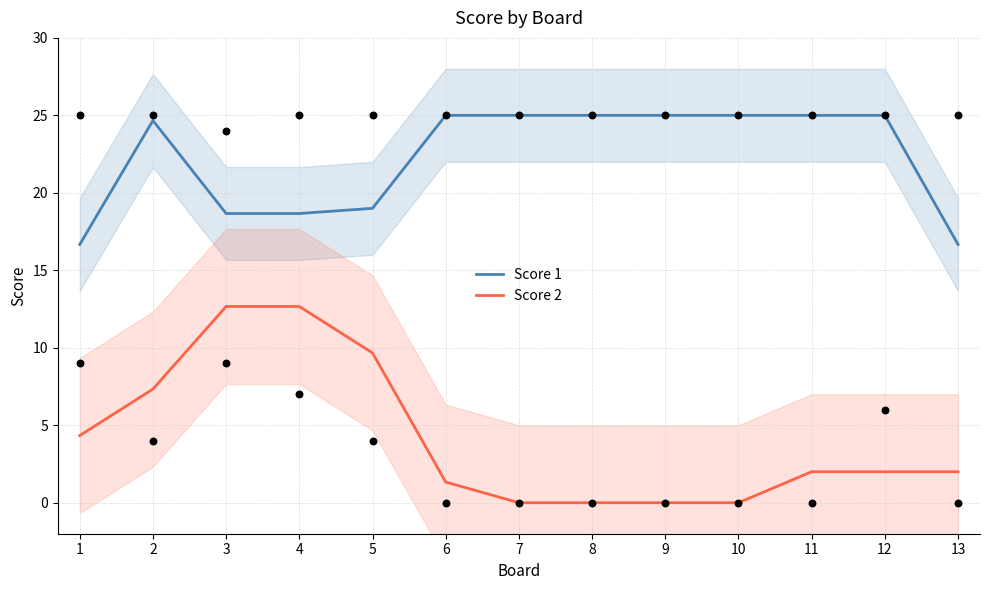

At how many categories does at least one series exceed 2?

13